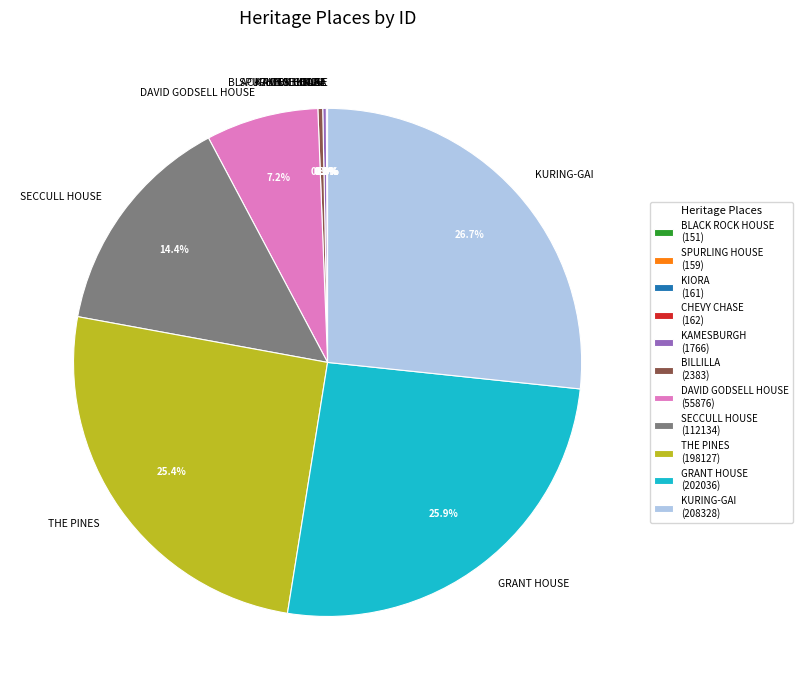

What is the ratio of the value at SECCULL HOUSE to the value at KURING-GAI?

0.5